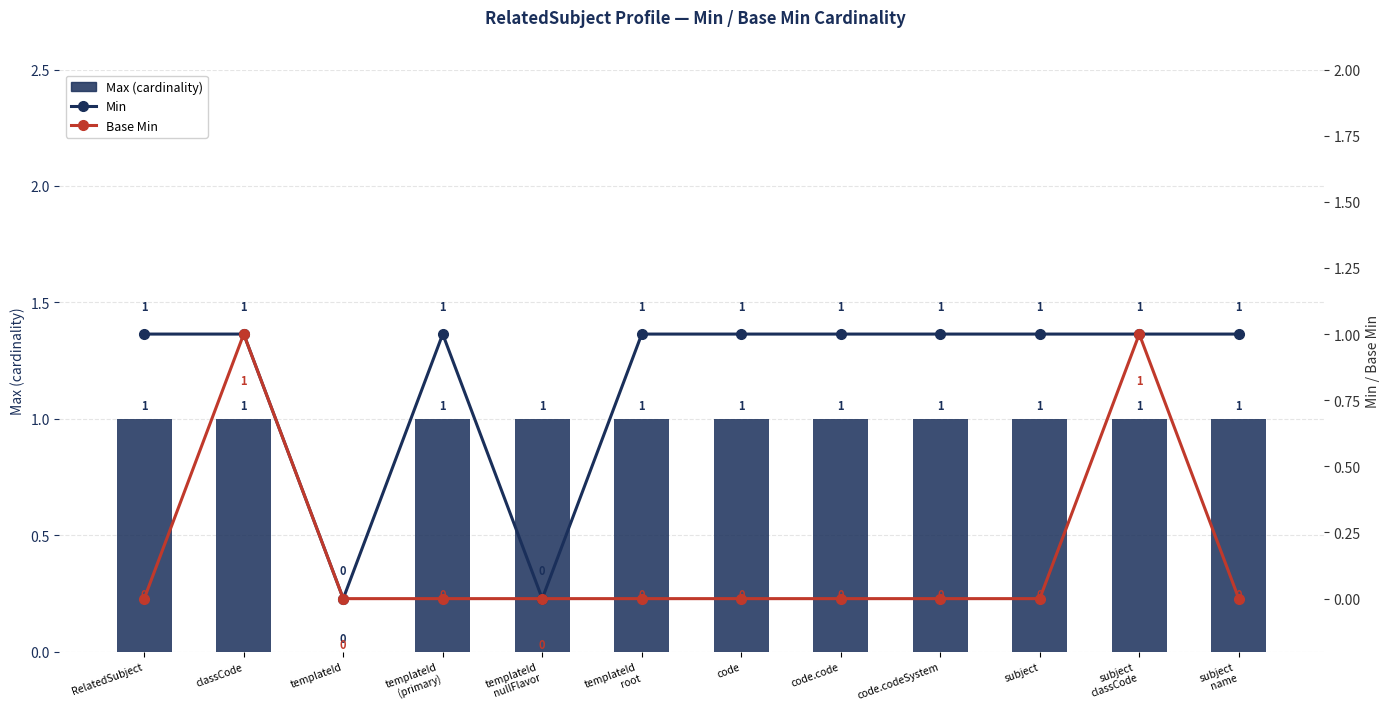

How many groups of bars are there?

12